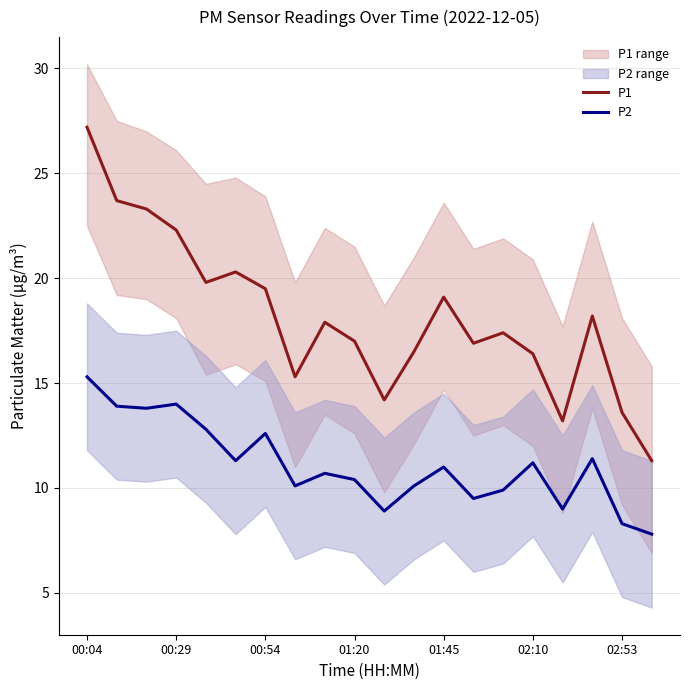

What is the difference between the P2 values at 01:45 and 02:53?

2.7